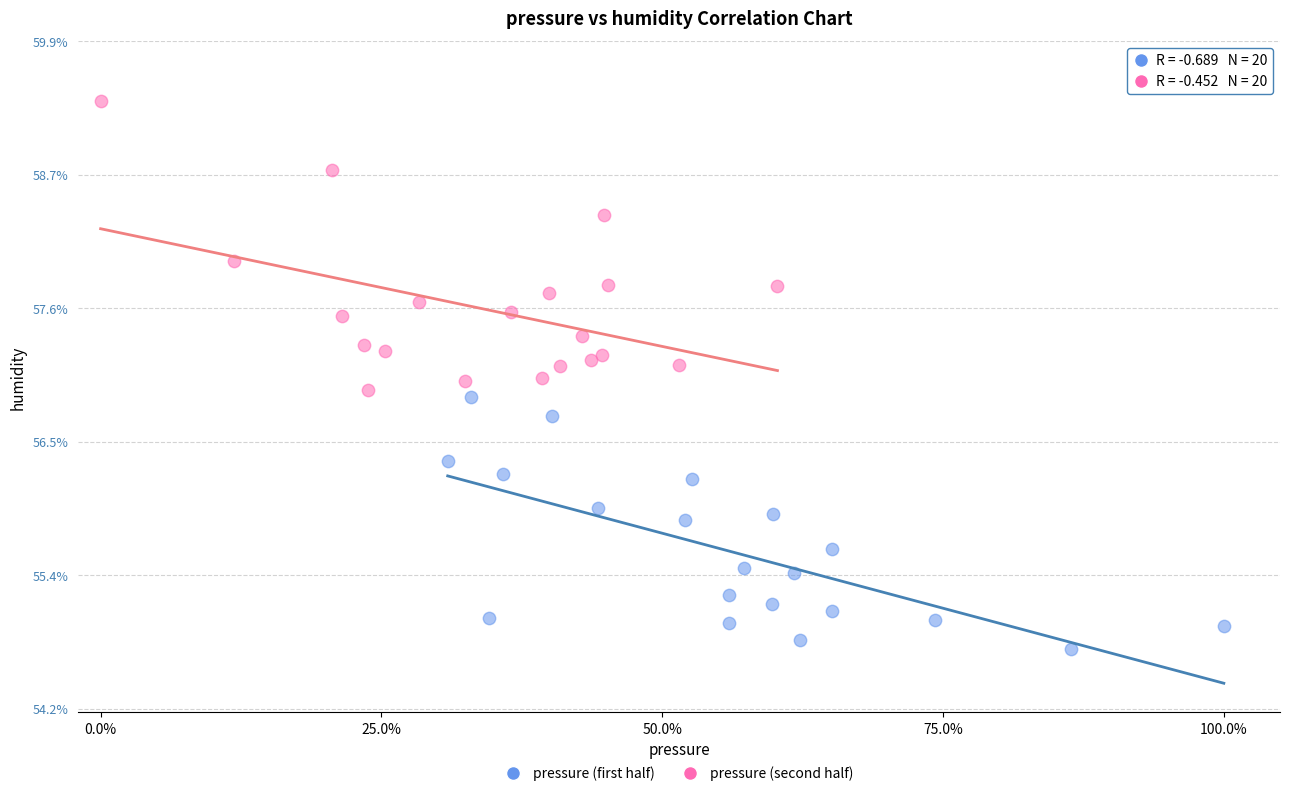

Which series has the largest Y range (max minus min)?

pressure (second half)